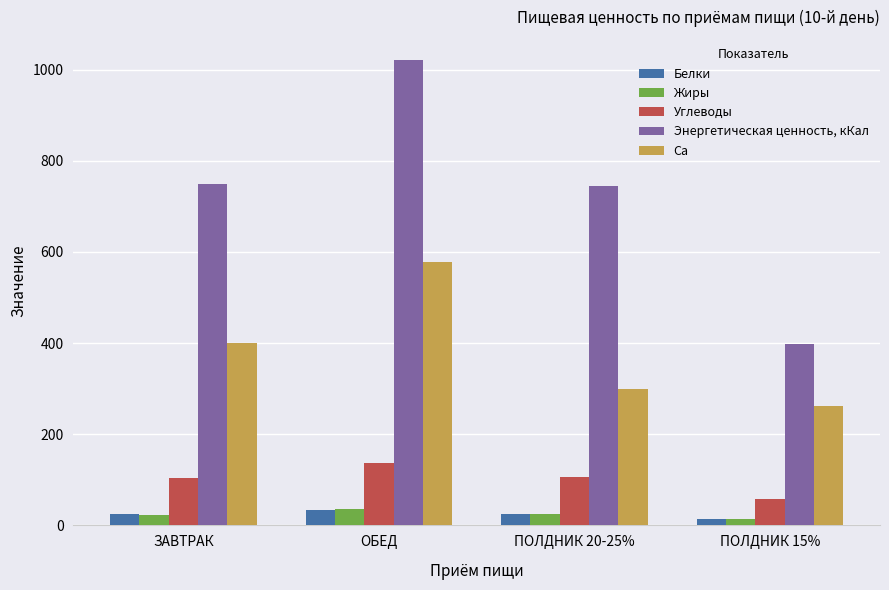

What is the value of the Энергетическая ценность, кКал bar at the 1st from the left?

749.0